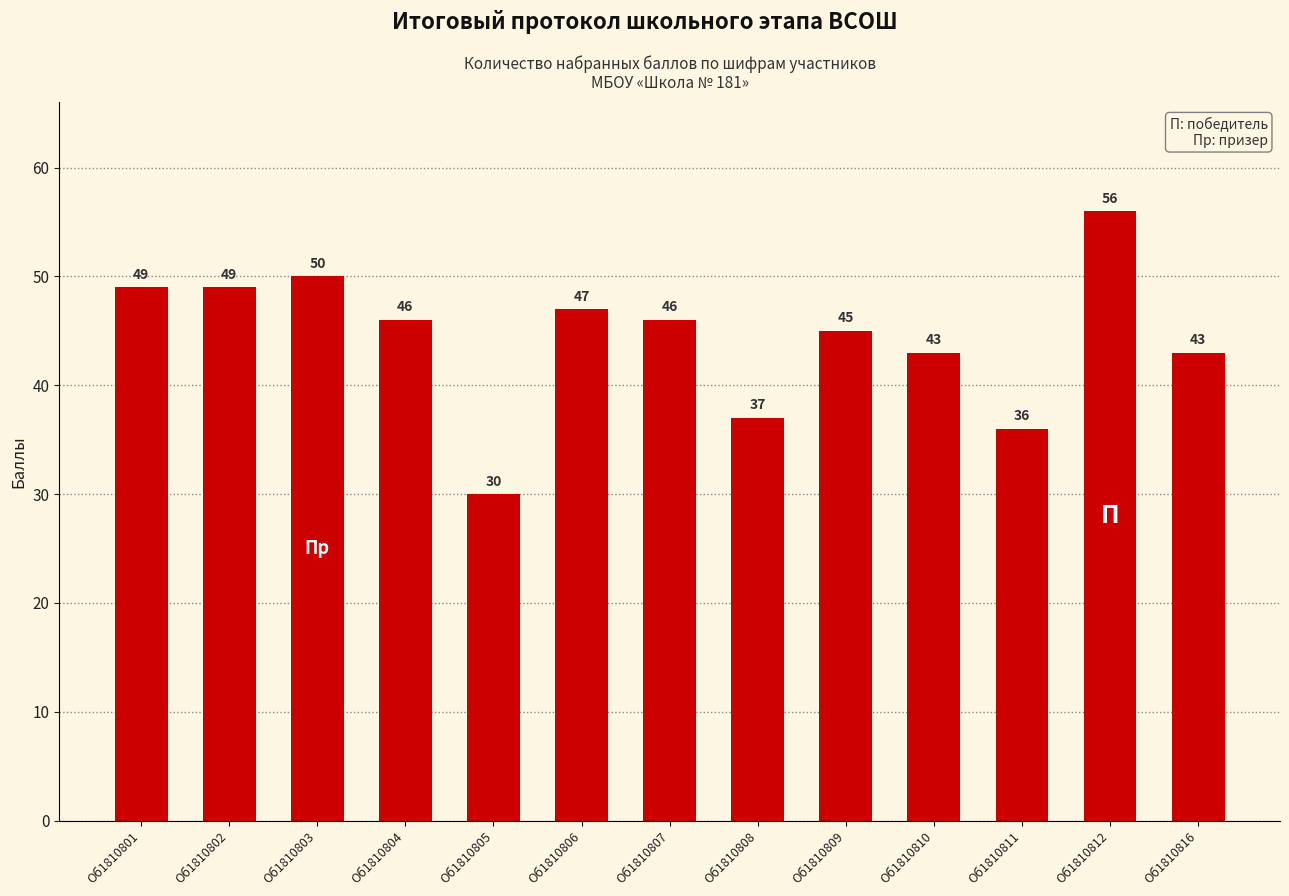

What is the value of the 2nd bar from the left?

49